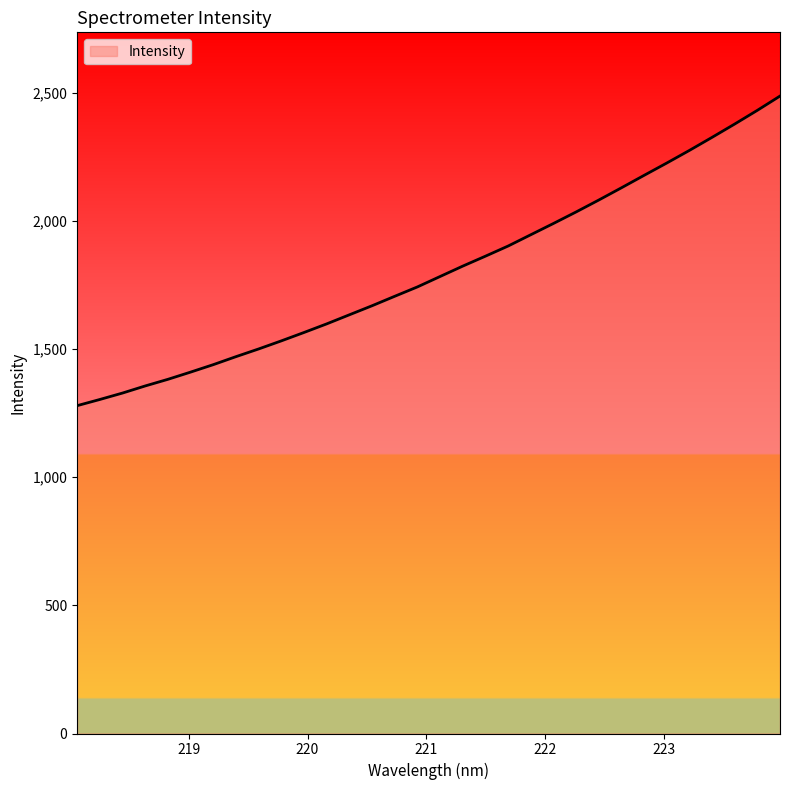

What is the greatest value displayed?

2486.7